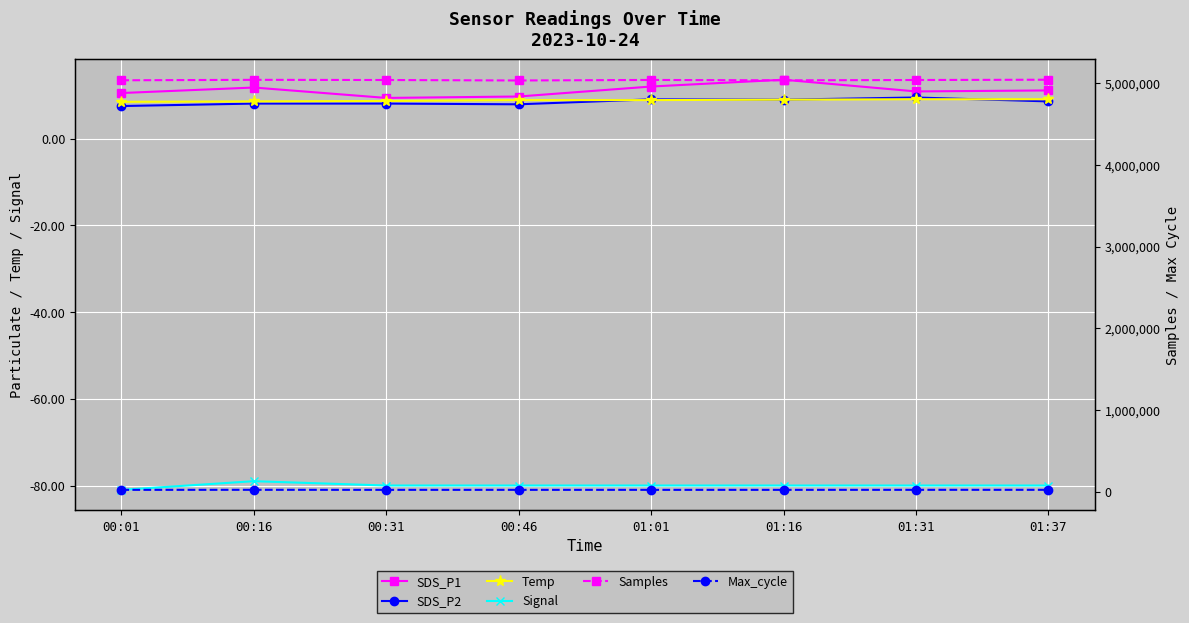

True or false: Max_cycle and Temp intersect in this chart.

False